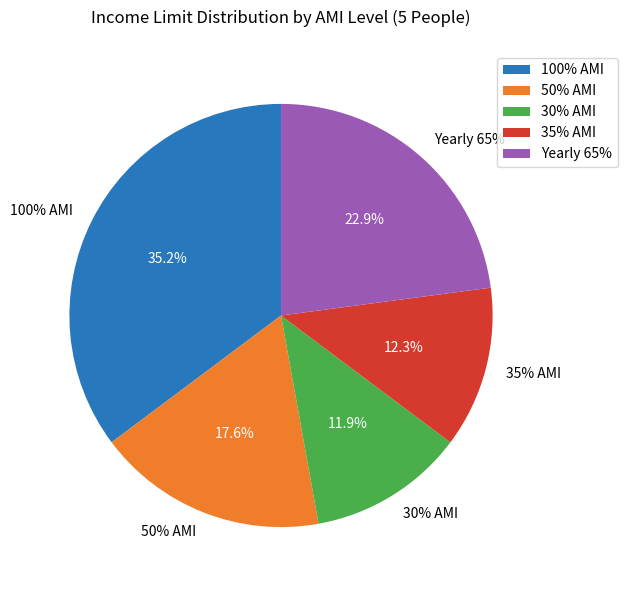

Which slice is the largest?

100% AMI